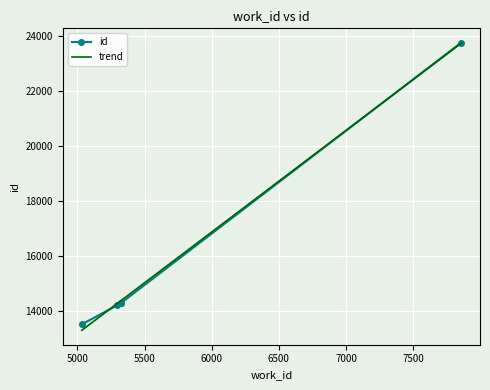

How many values exceed 14296?

2